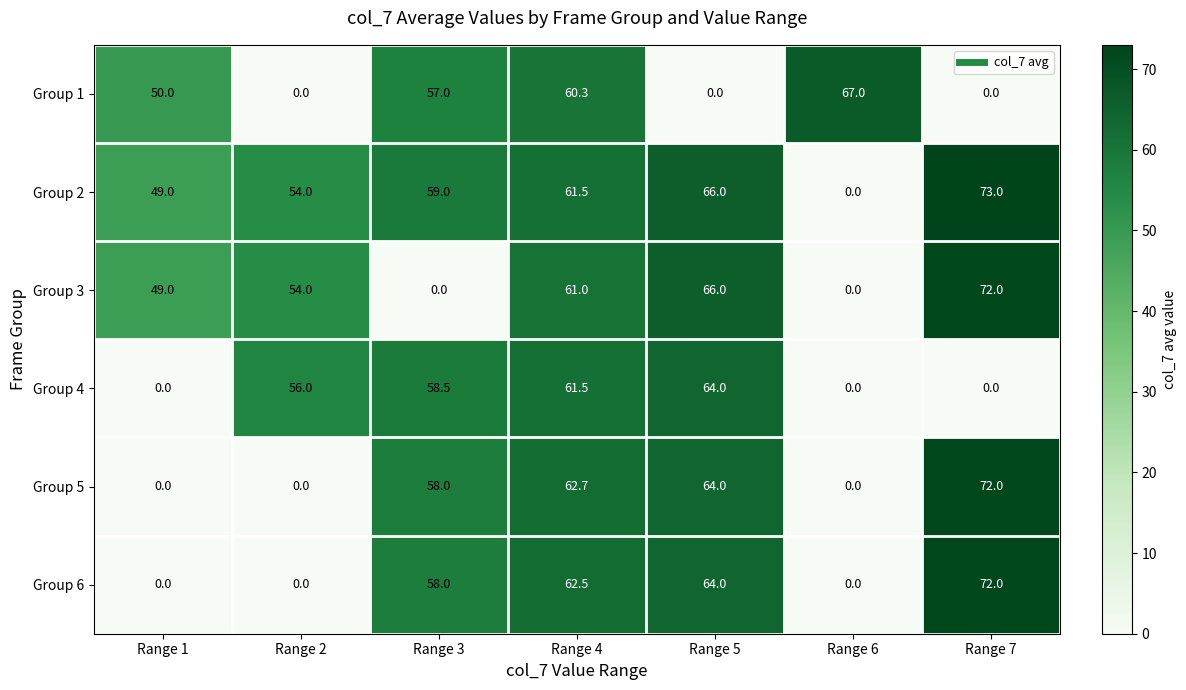

How many series are shown in this chart?

6